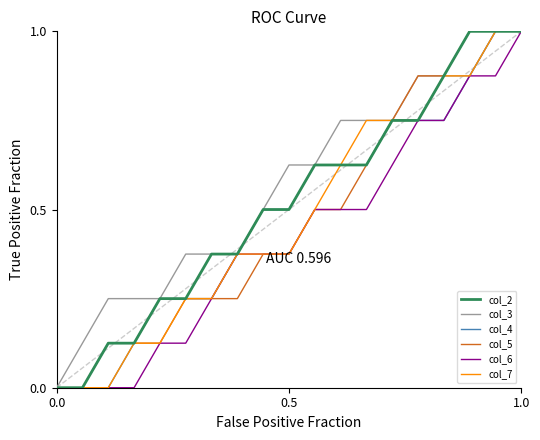

How many distinct data groups are displayed?

6